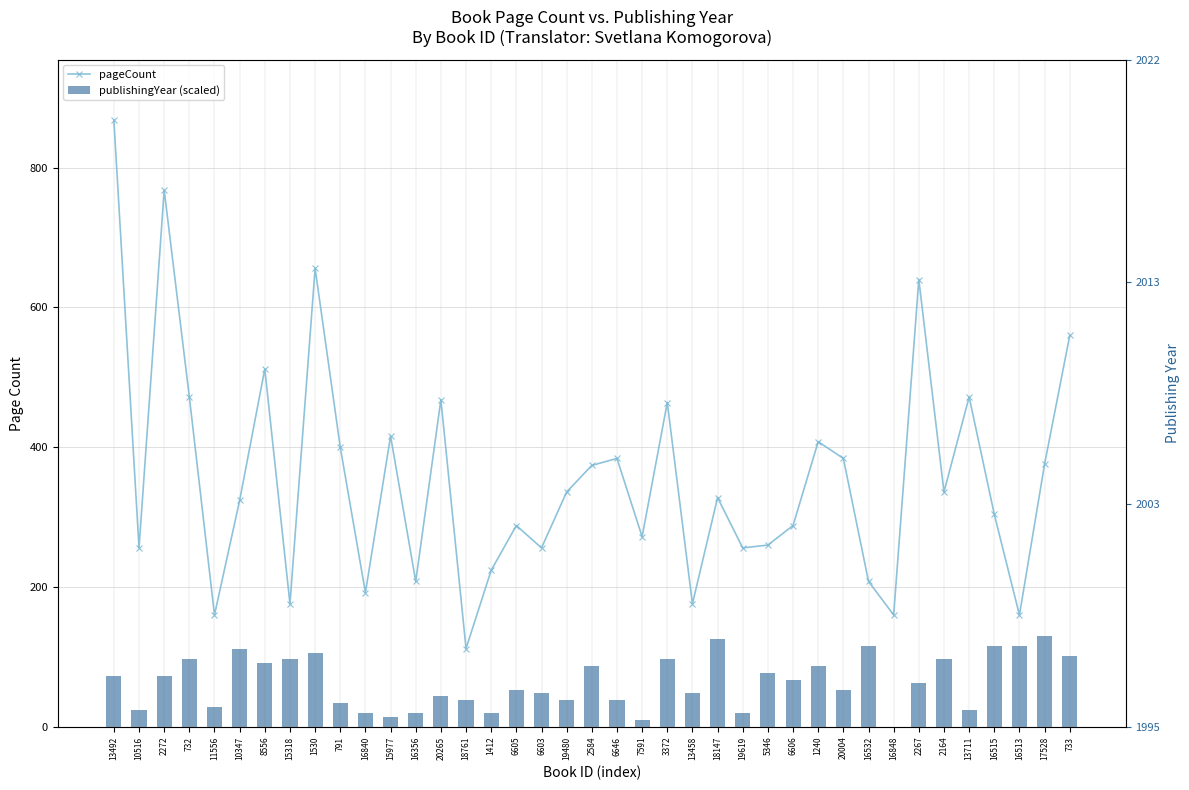

What is the difference between the second highest and minimum values in the publishingYear (scaled) series?

125.4